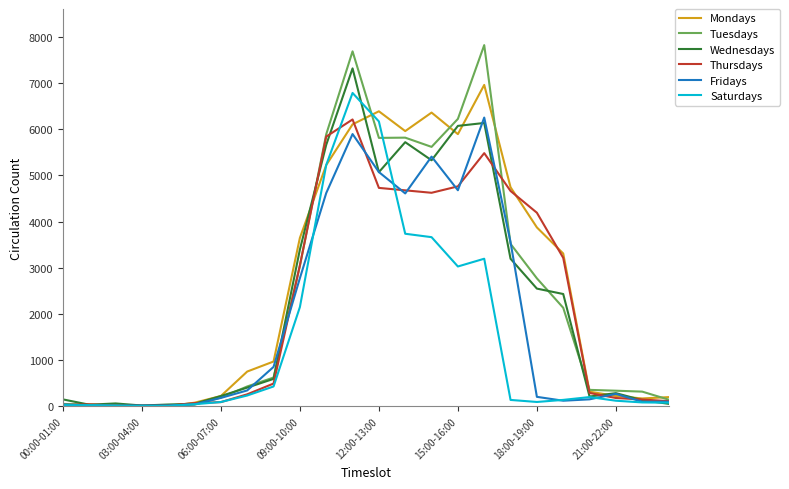

What is the difference between the maximum and minimum values in the Thursdays series?

6205